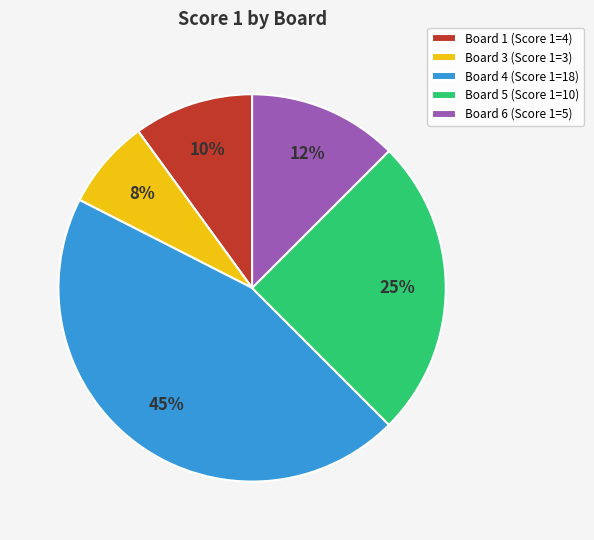

Is it true that Board 5 (Score 1=10) is 25% of the pie?

True